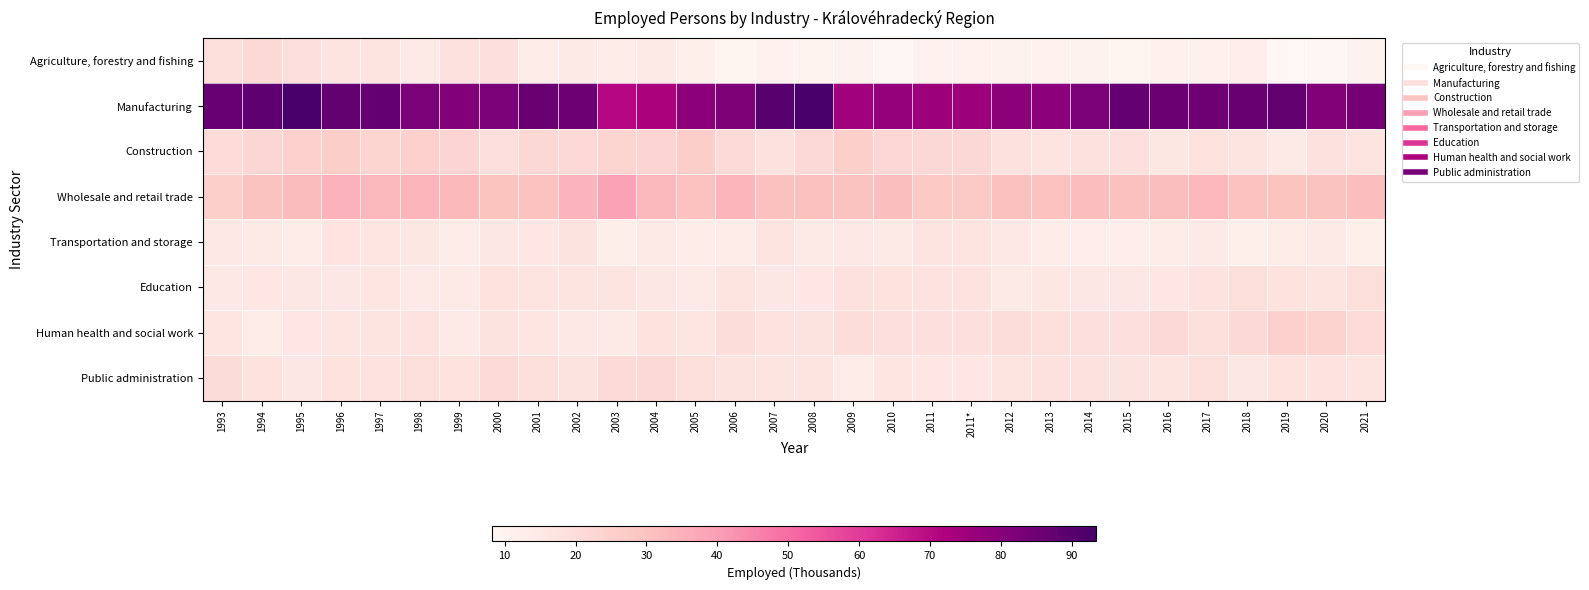

How many series are shown in this chart?

8